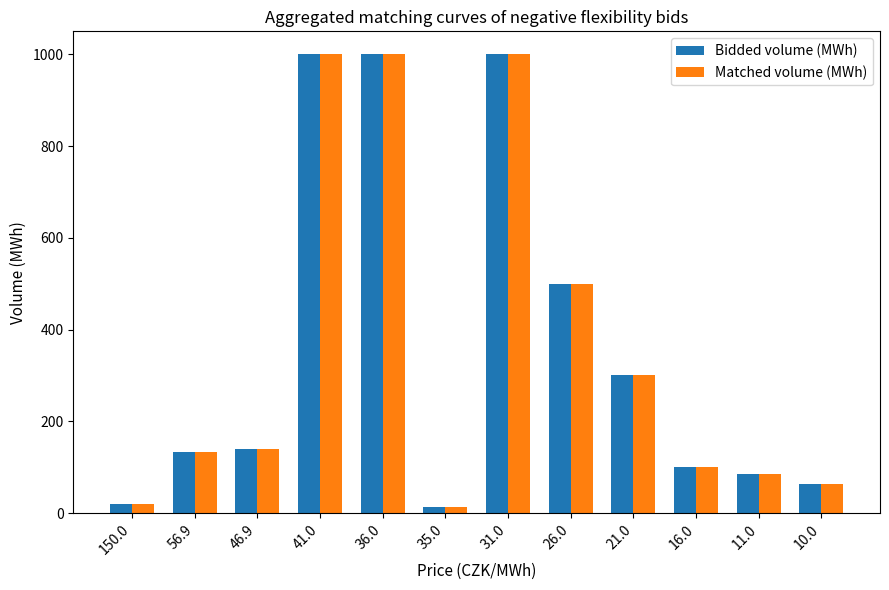

Read the Matched volume (MWh) value at 35.0.

13.7